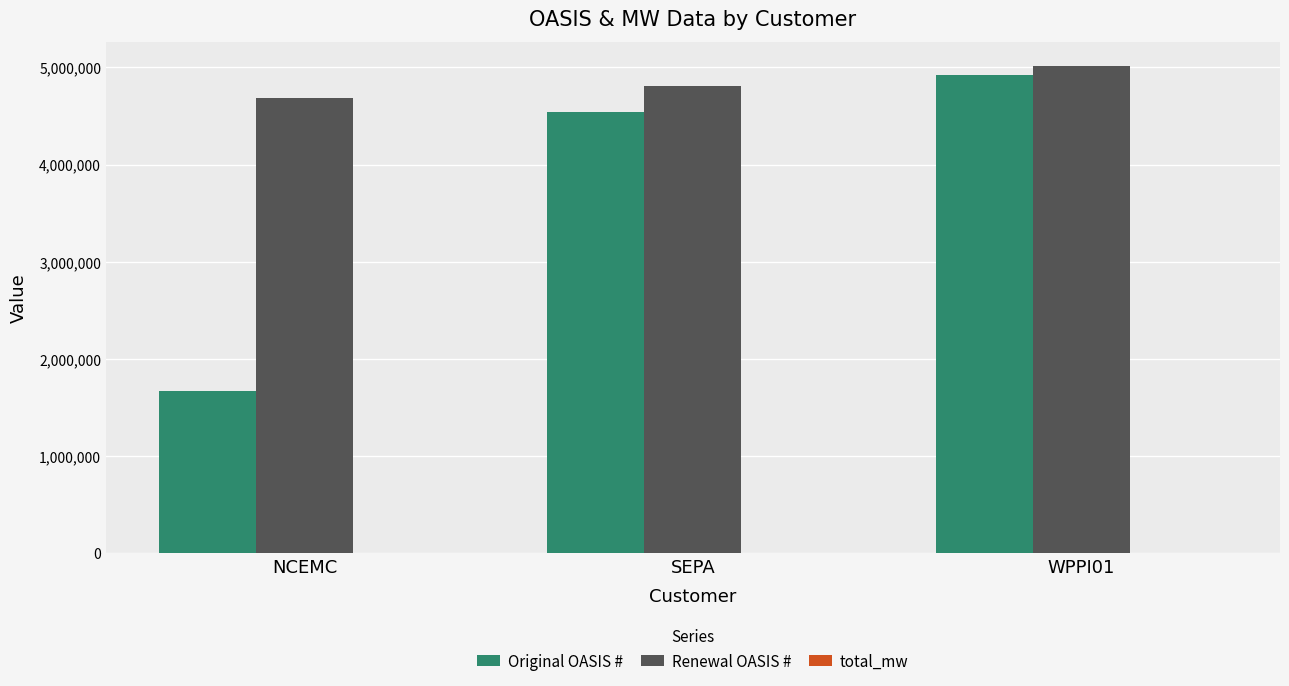

Which series changed the most between SEPA and WPPI01?

Original OASIS #